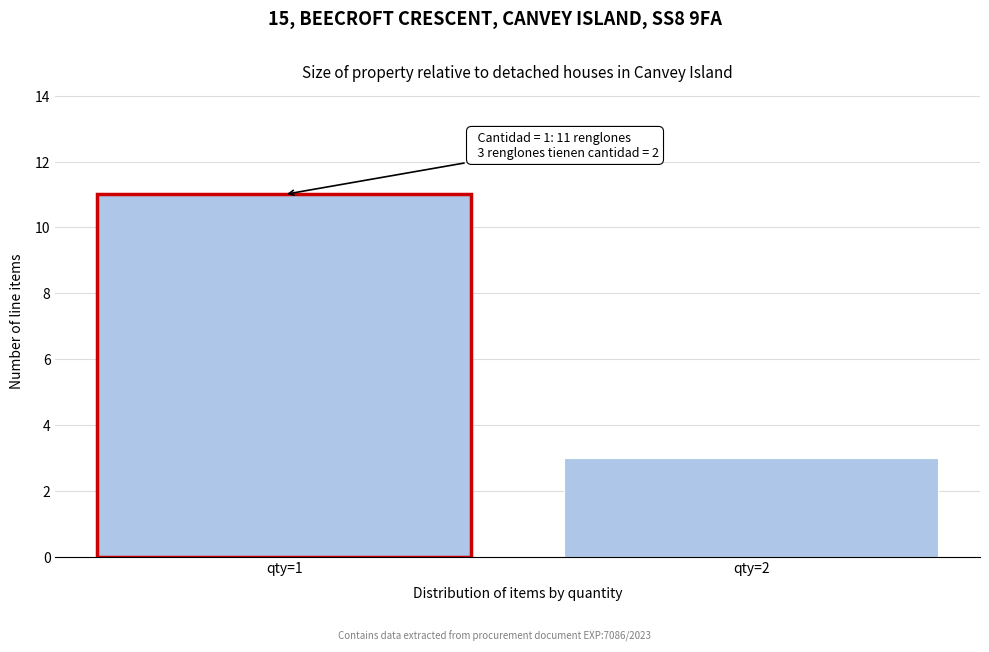

Reading left to right, transcribe all the data shown in this chart.

qty=1=11	qty=2=3